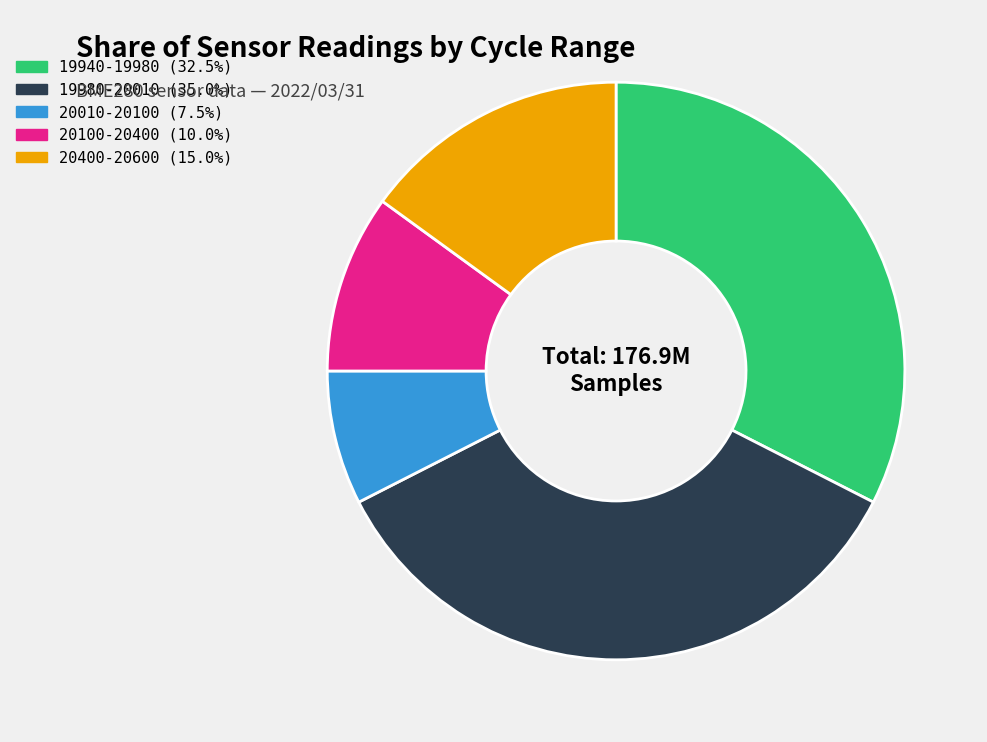

Does any single category account for the majority?

No